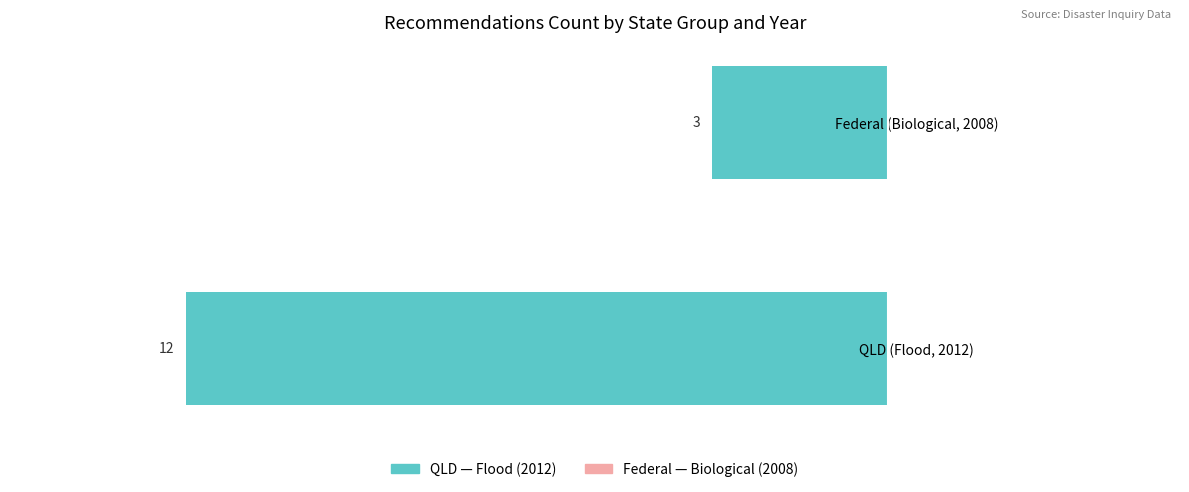

How many bars are there in total?

2